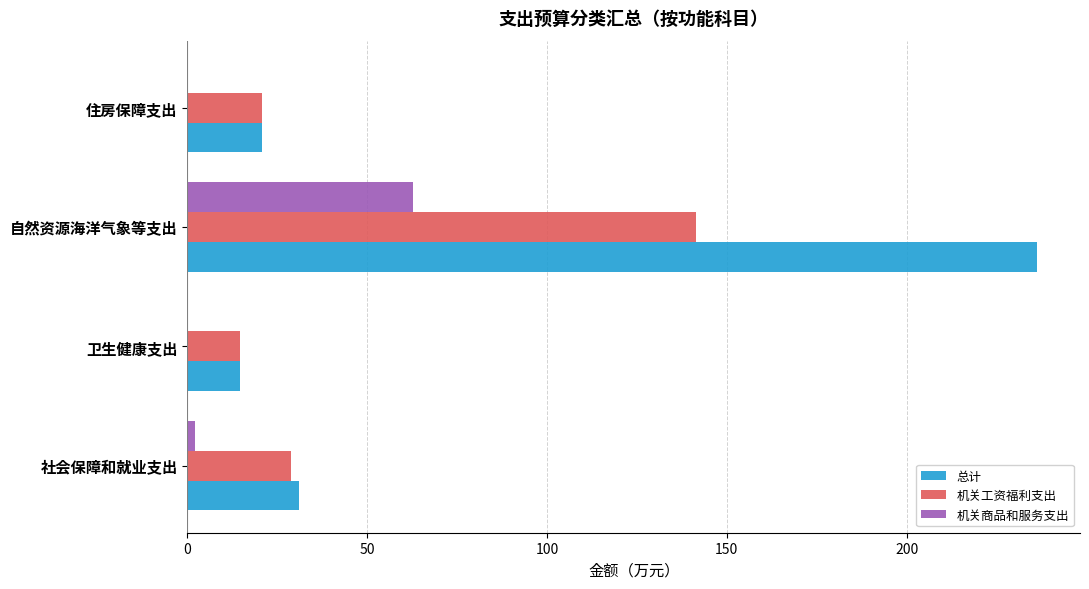

How many data points in 机关工资福利支出 are above 28?

2